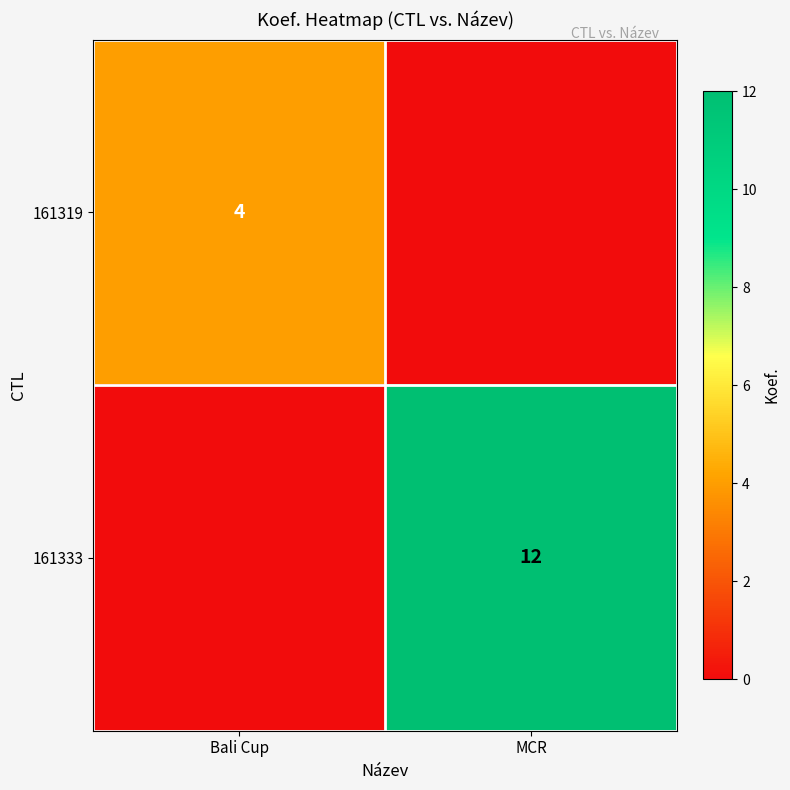

The 161319 series shows 4 at Bali Cup. True or false?

True